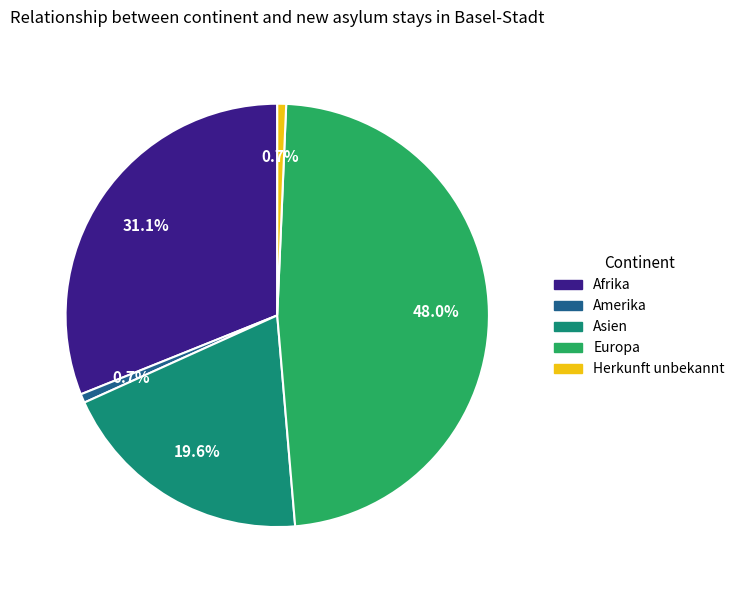

Is there any slice that represents more than half of the pie?

No